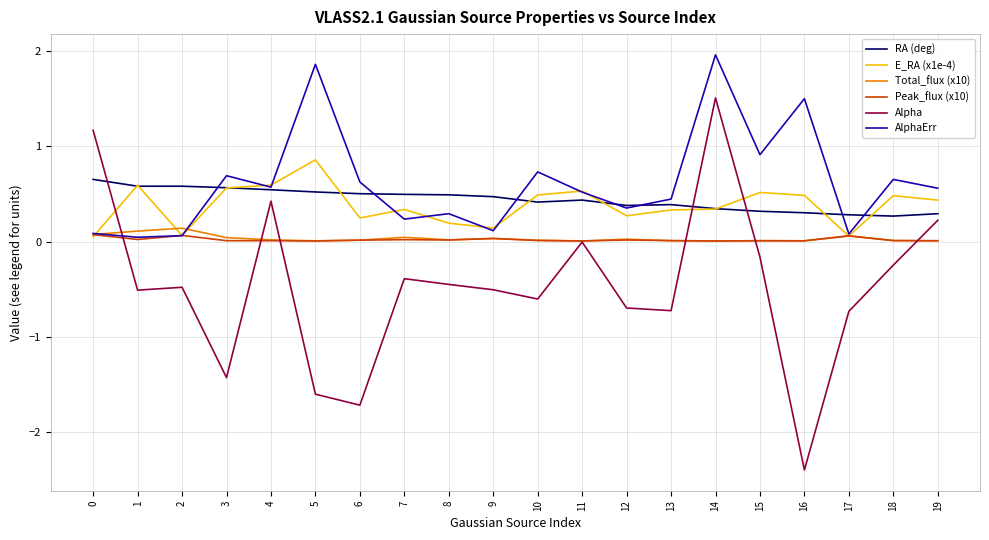

Which label corresponds to the largest value in the chart?

14